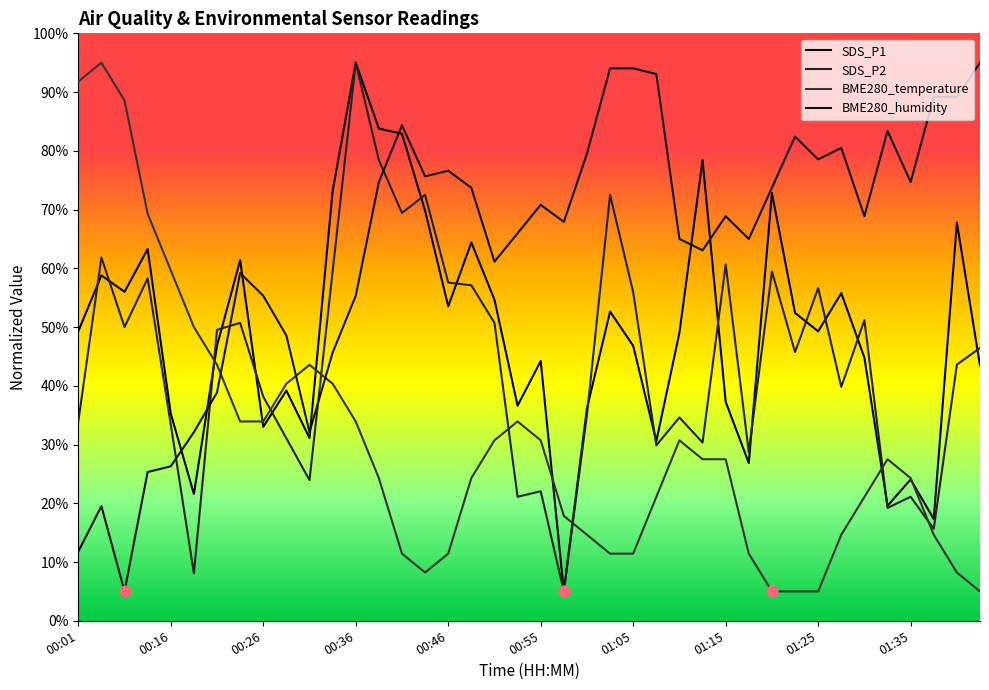

At how many categories does at least one series exceed 64?

32